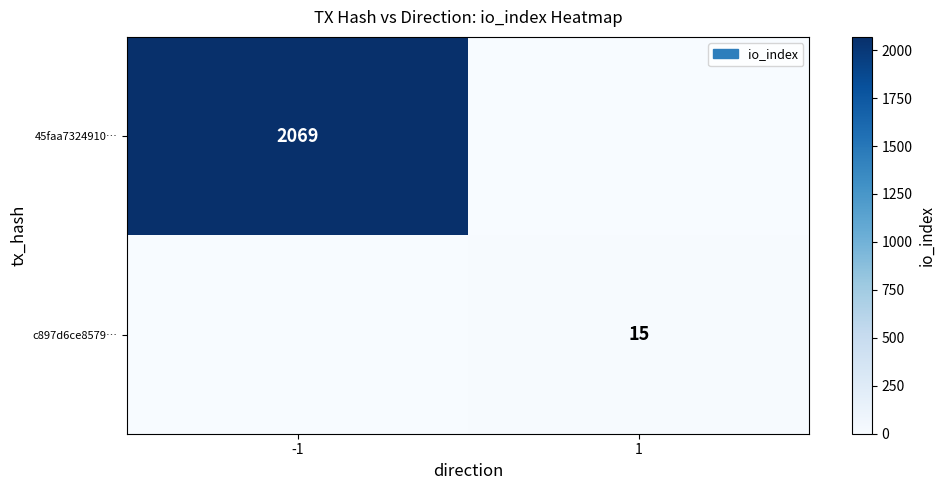

Is it true that c897d6ce8579… equals 15 at 1?

True